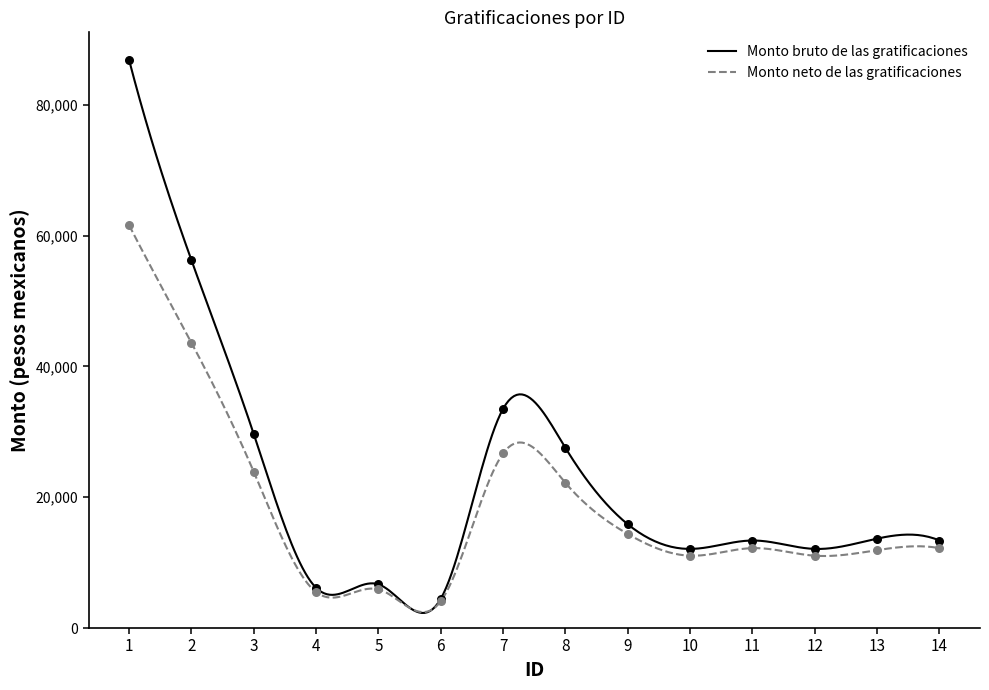

Which series has the largest total across all categories?

Monto bruto de las gratificaciones